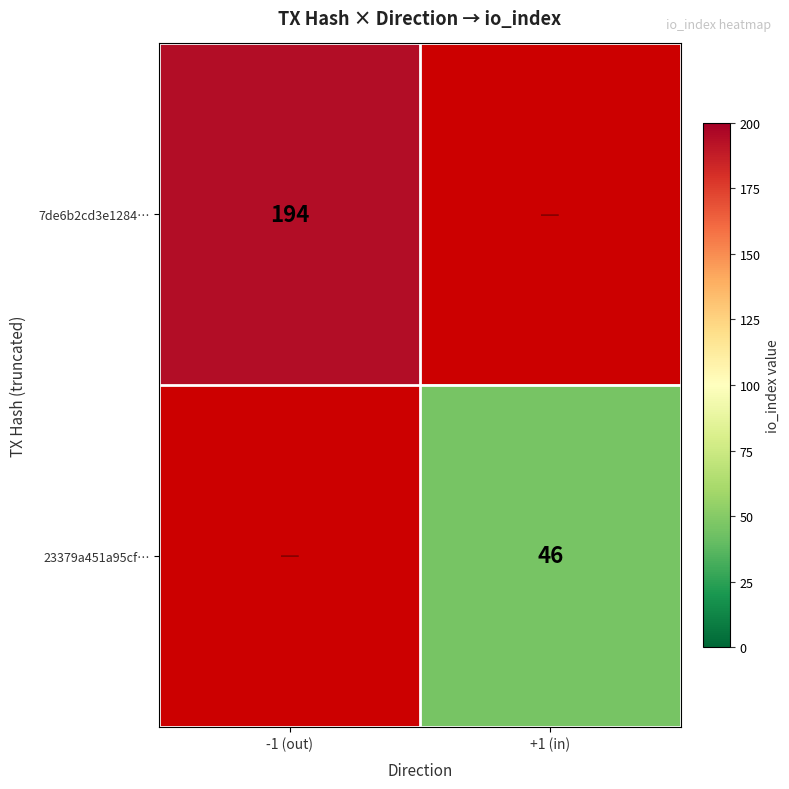

Is it true that 23379a451a95cf… equals 46 at +1 (in)?

True